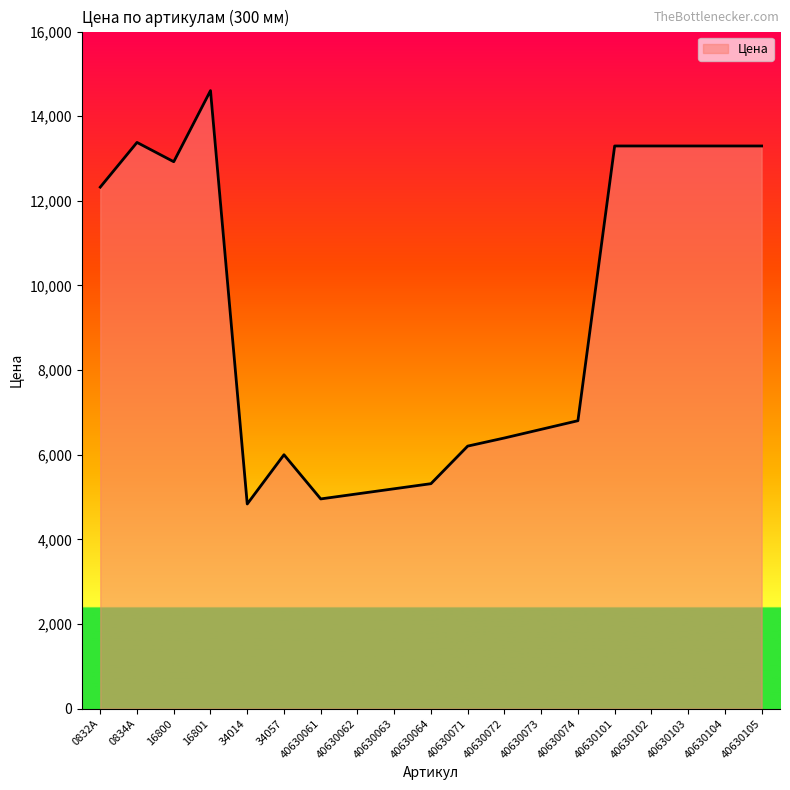

How many lines are shown in the chart?

1